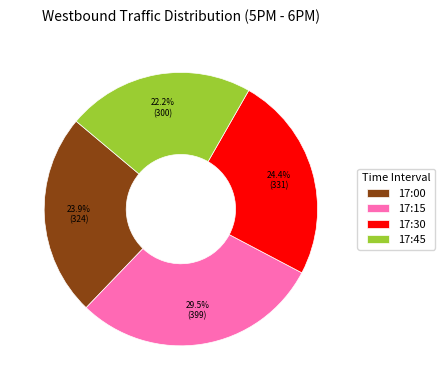

Does 17:15 represent more than half of the total?

No